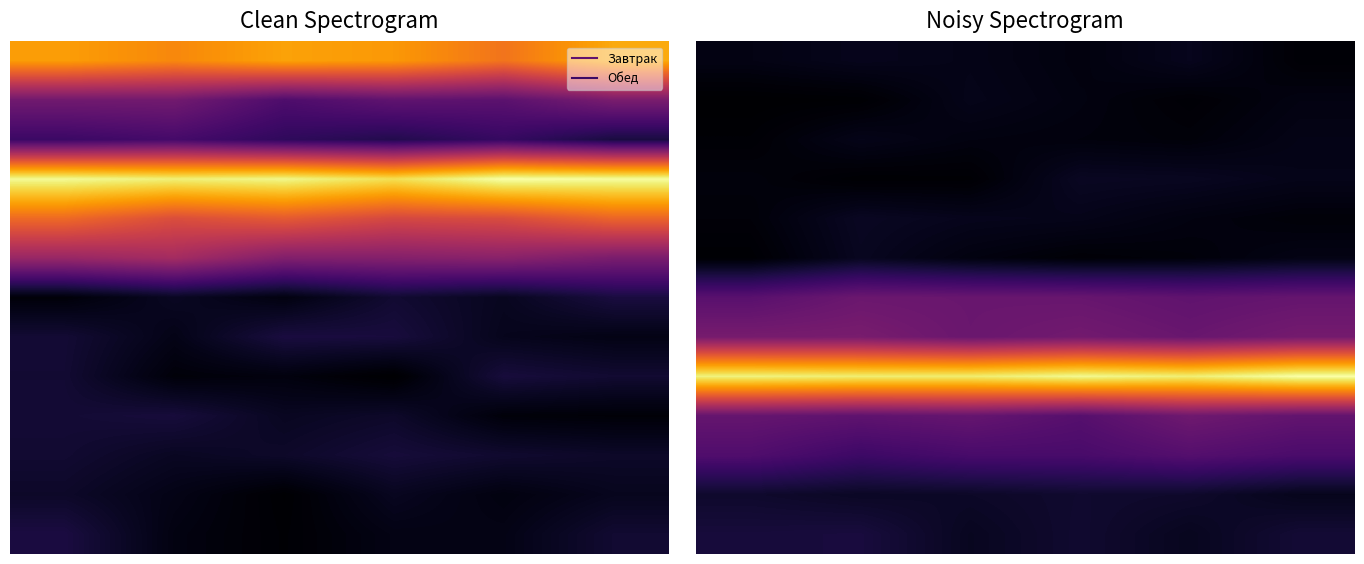

At which category is the sum across all series the highest?

1